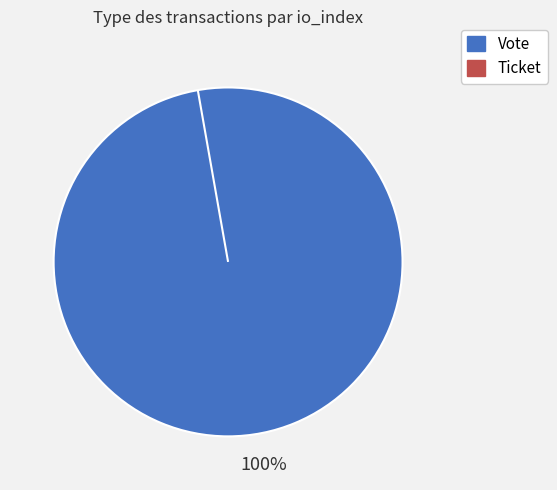

To the nearest percent, what is the difference between the Ticket and Vote slice percentages?

100%